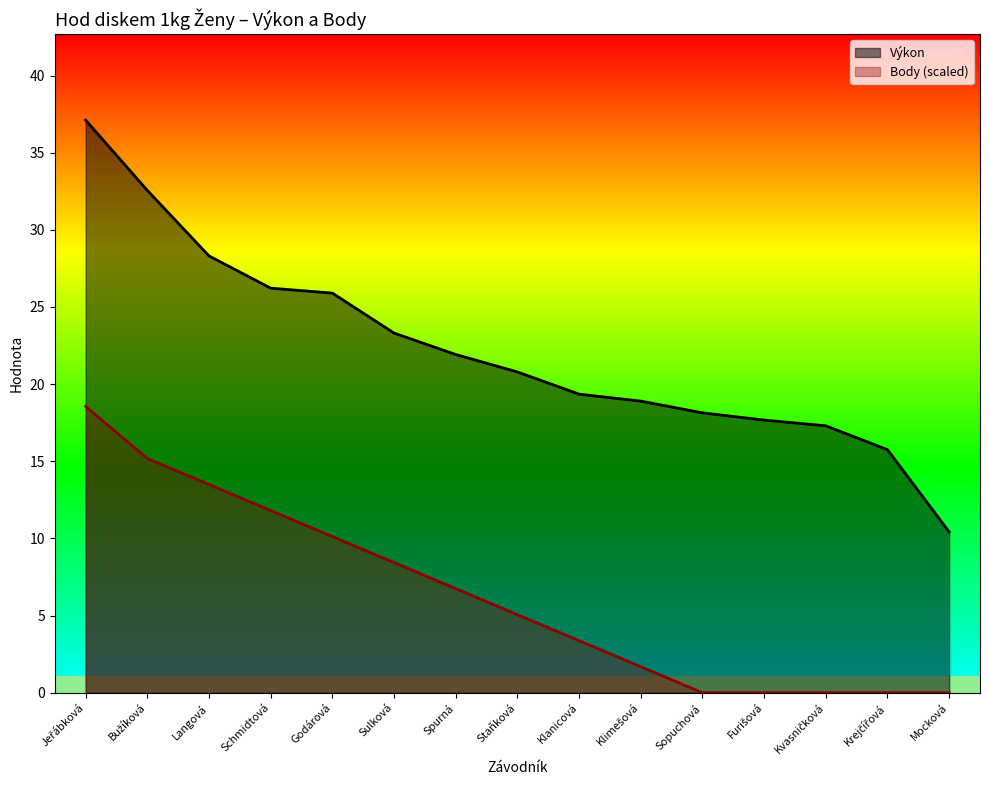

Count the number of categories in the chart.

15